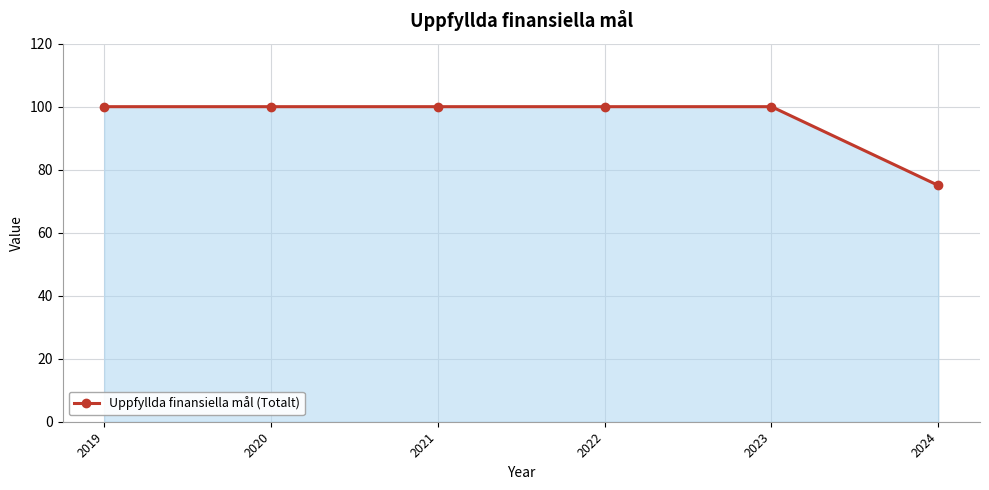

Which category has the lowest value across all series?

2024